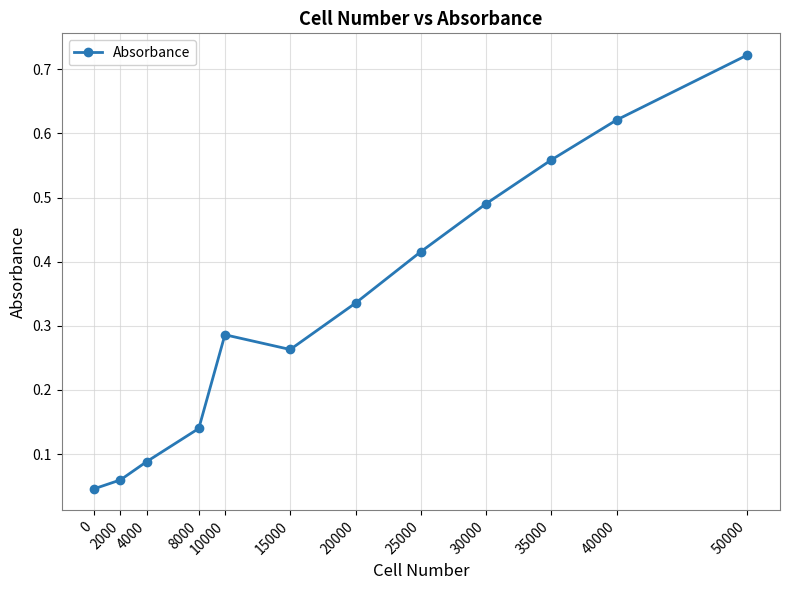

The chart shows a value of 0.2 at 20000. True or false?

False